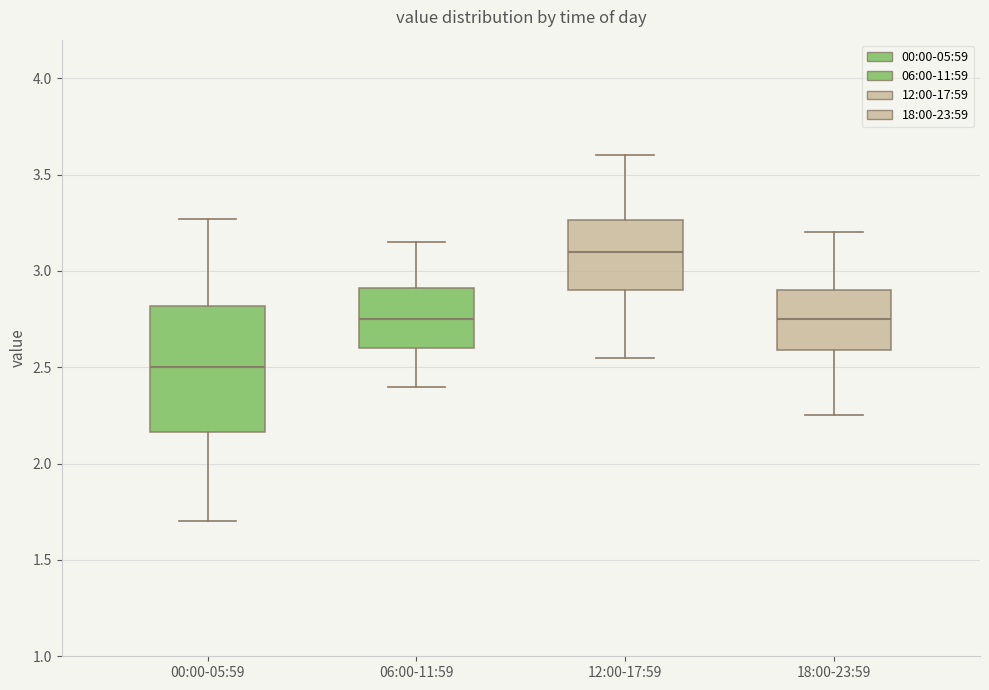

Which box has the highest median line?

12:00-17:59